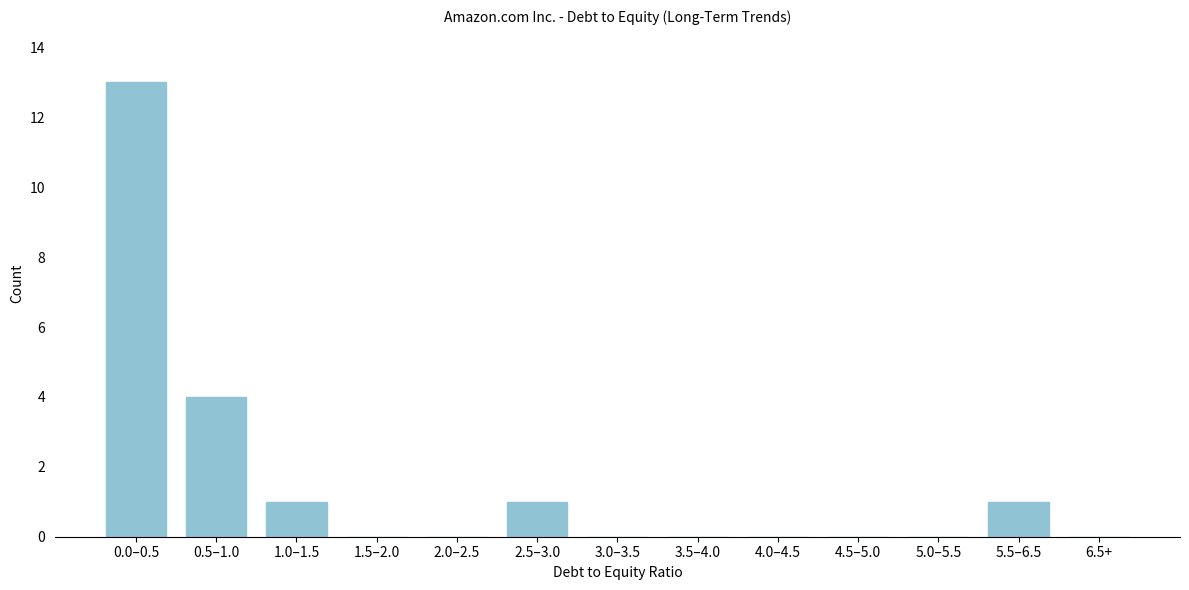

Reading right to left, what are all the values shown in this chart?

6.5+=0	5.5–6.5=1	5.0–5.5=0	4.5–5.0=0	4.0–4.5=0	3.5–4.0=0	3.0–3.5=0	2.5–3.0=1	2.0–2.5=0	1.5–2.0=0	1.0–1.5=1	0.5–1.0=4	0.0–0.5=13